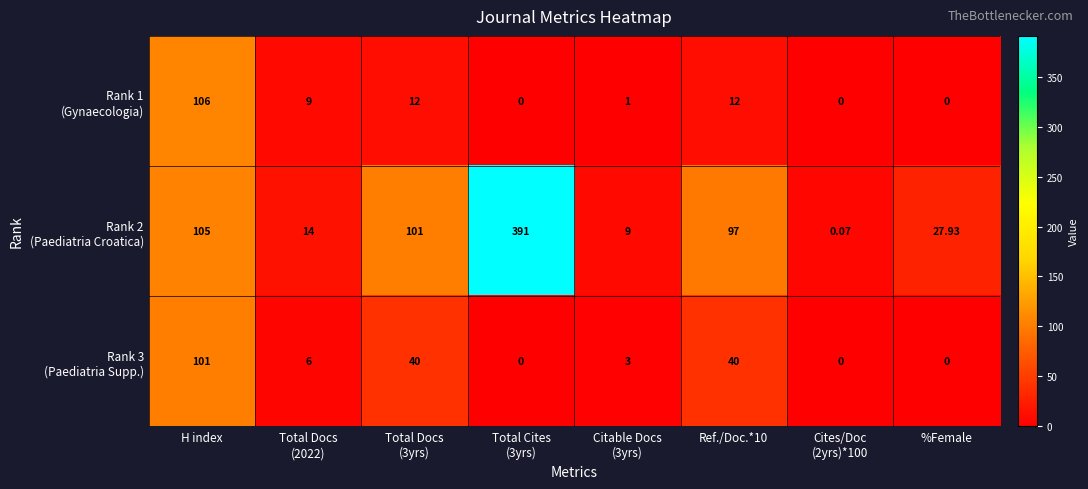

What is the difference between the highest and lowest values at H index?

5.0